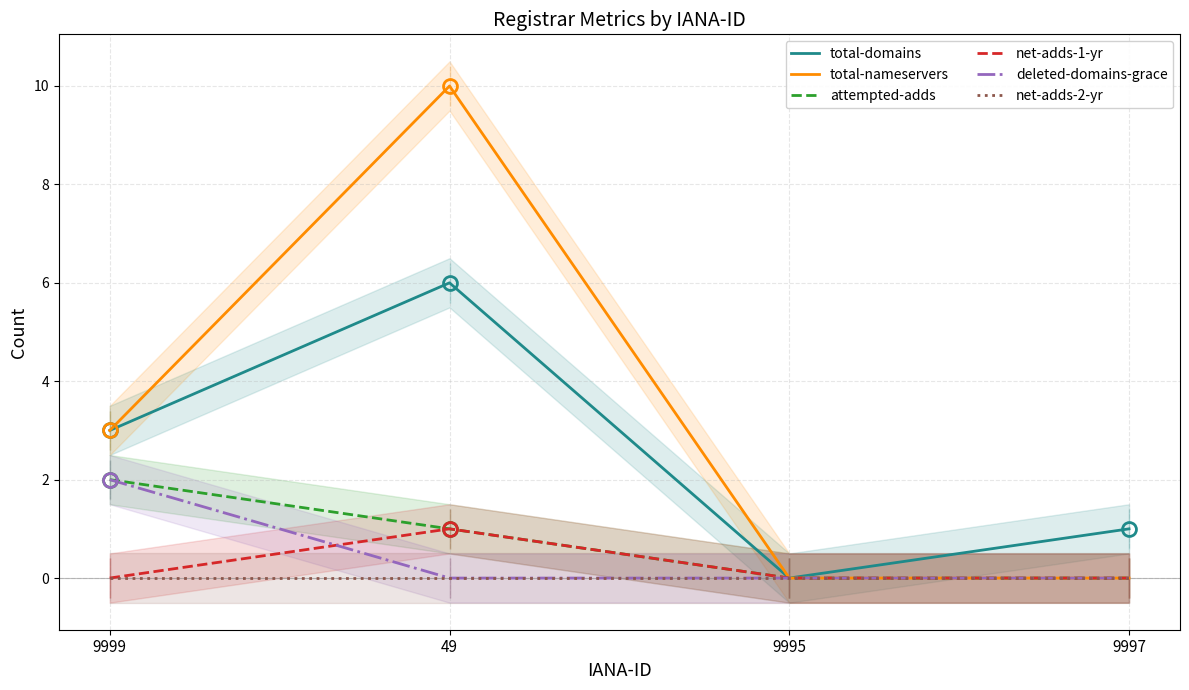

How many distinct data groups are displayed?

6